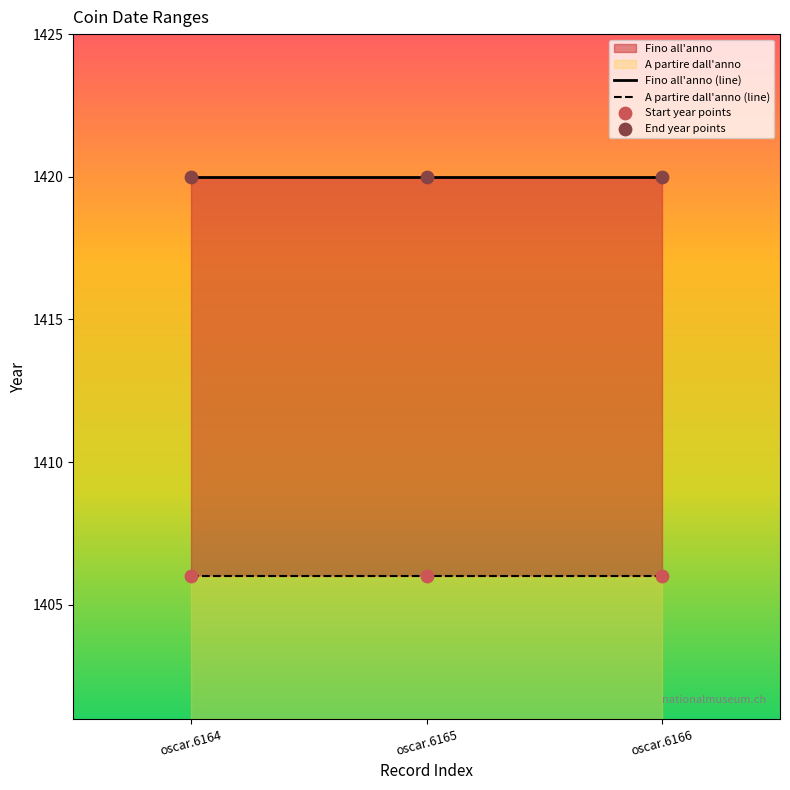

Is the value of End year points at oscar.6166 greater than the value of Start year points at oscar.6166?

Yes